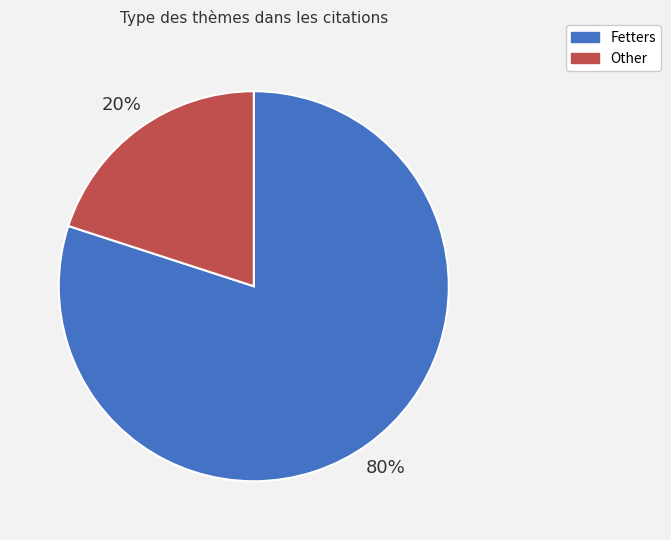

What is the smallest slice in the pie chart?

Other